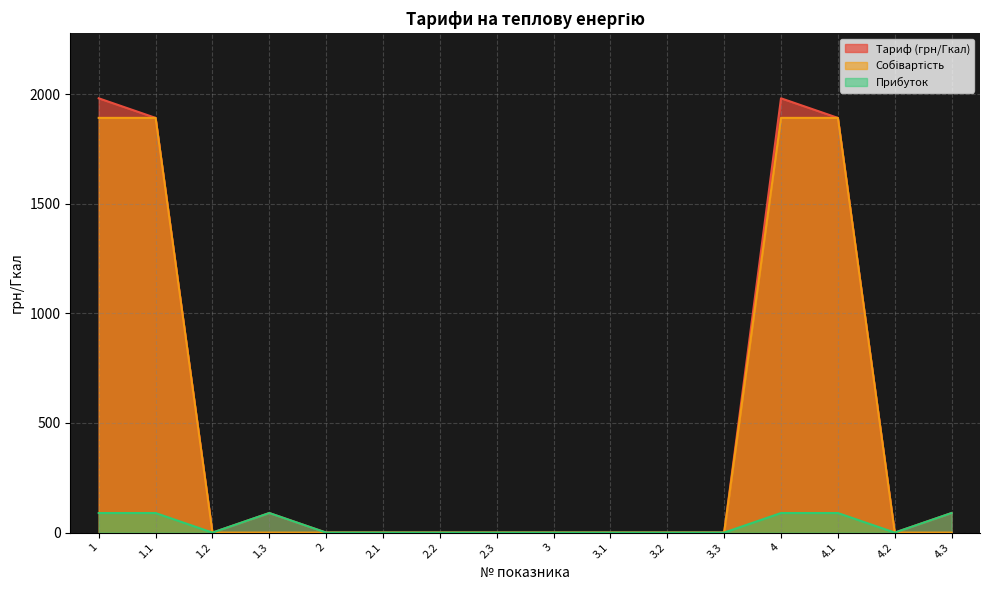

What position from the right is 1.3?

13